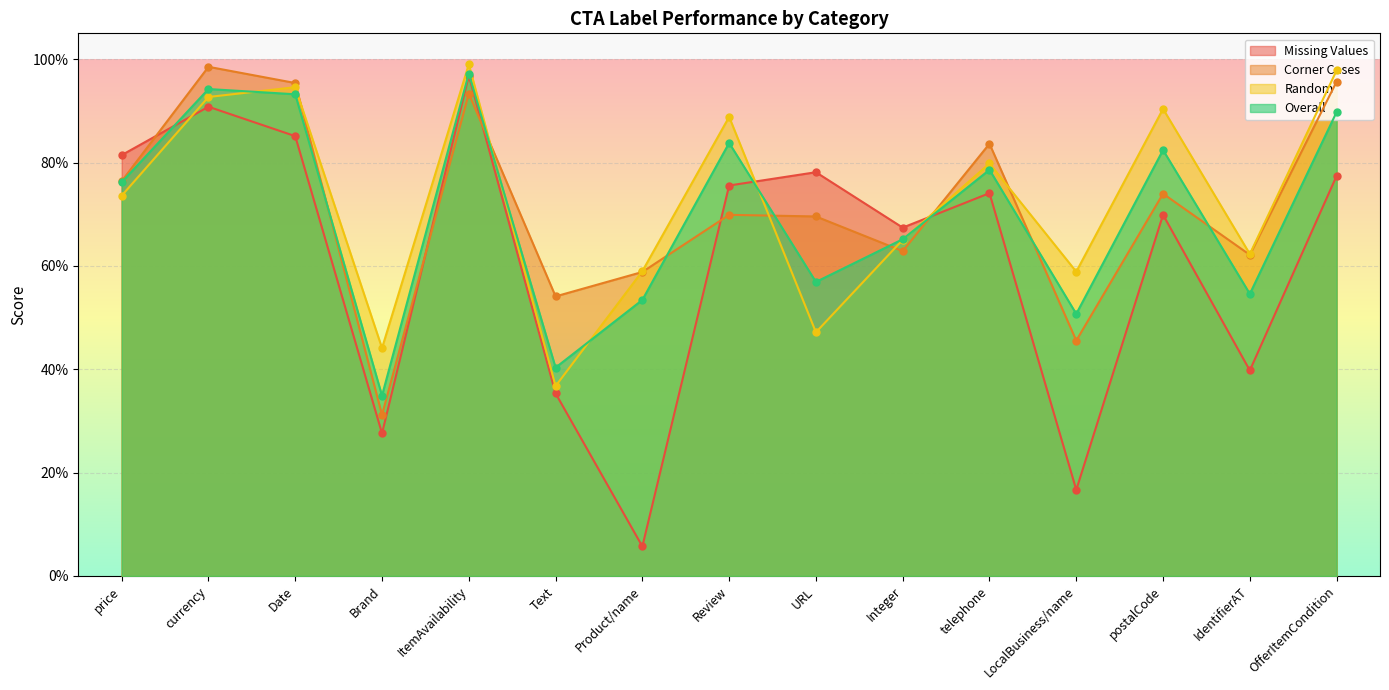

Which series changed the most between ItemAvailability and URL?

Random